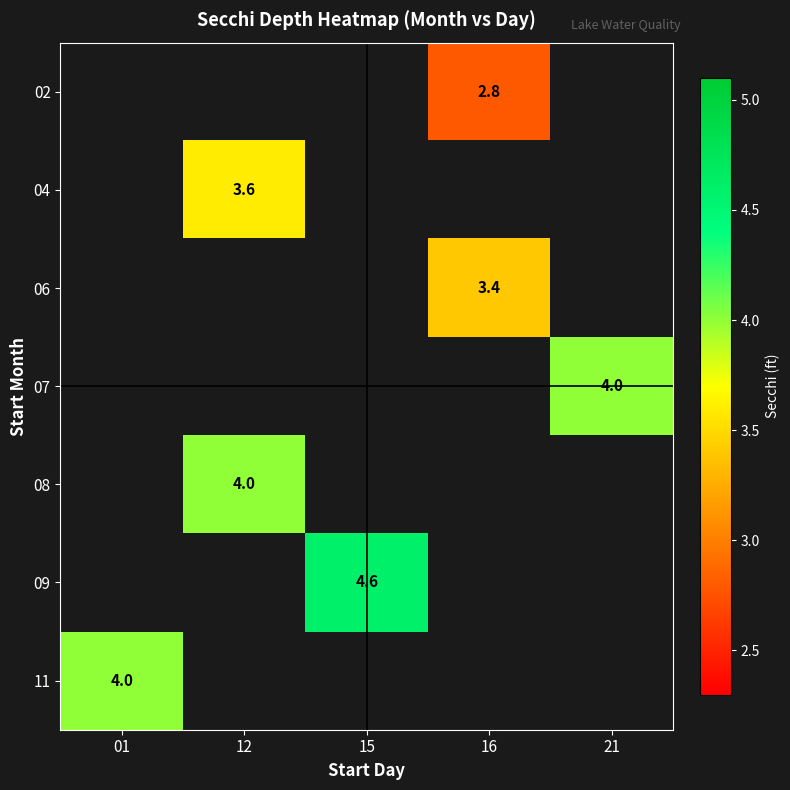

The value of 02 at 16 is 2.8. True or false?

True